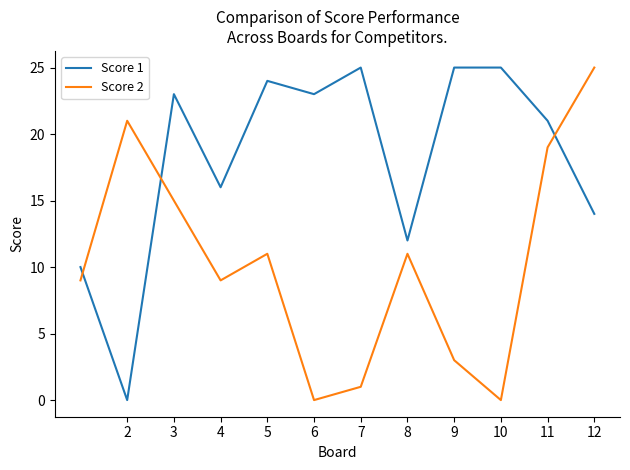

What is the maximum value for Score 2?

25